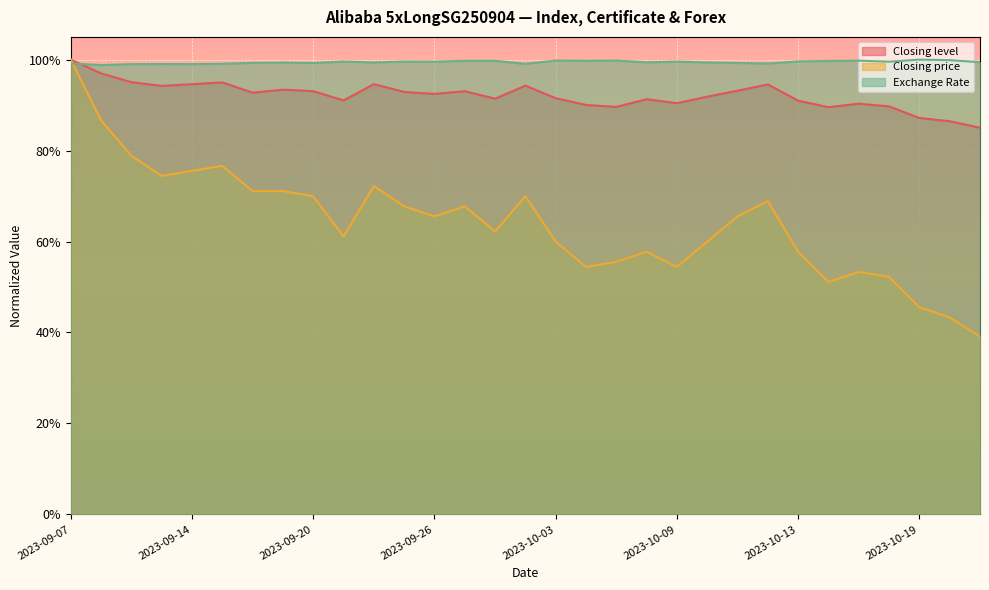

At how many categories does at least one series exceed 0?

31